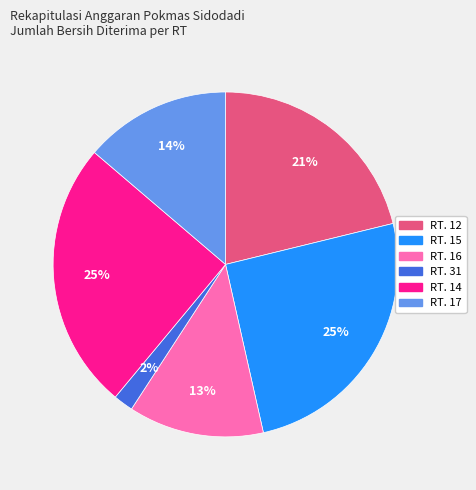

To the nearest percent, what percentage of the pie is RT. 15?

25%